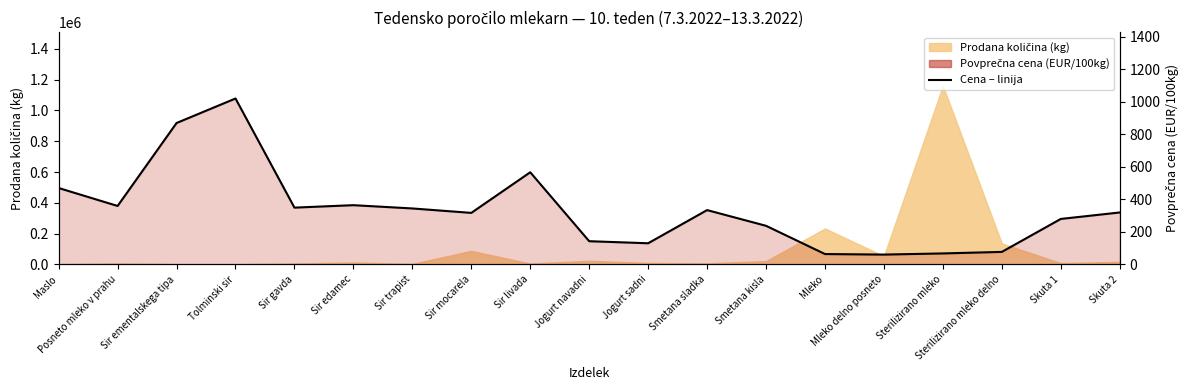

What is the difference between the maximum and minimum values?

960.6